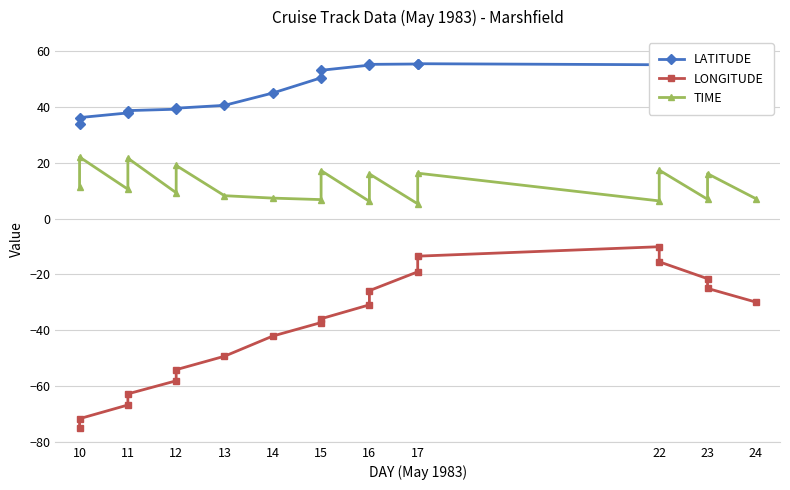

Which series changed the most between 10 and 16?

LONGITUDE